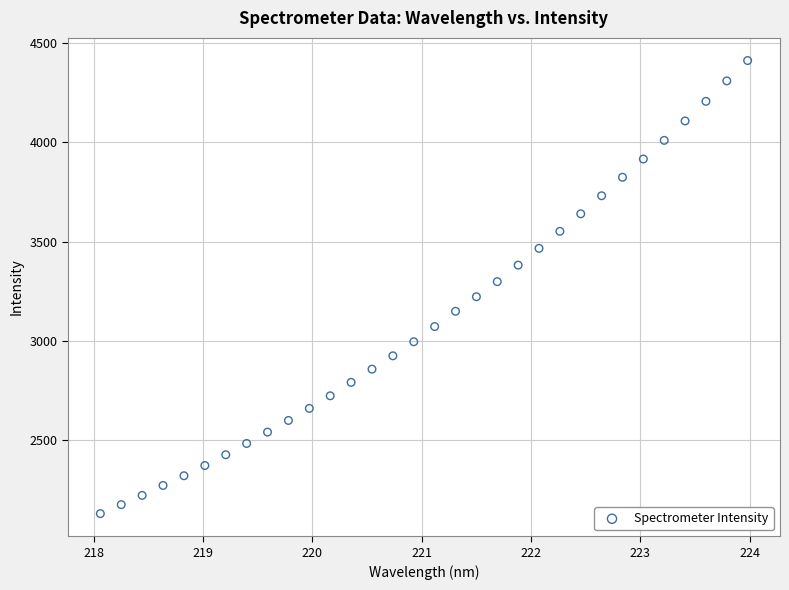

What is the range of X values (max minus min)?

5.9